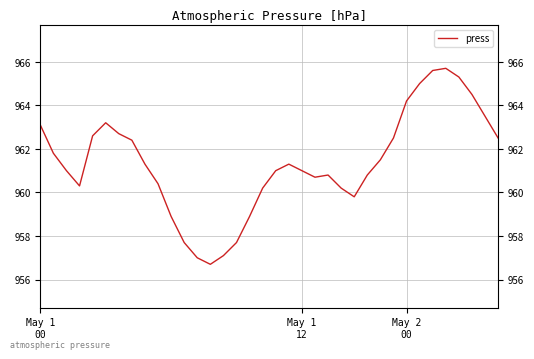

What is the difference between the maximum and minimum values?

9.0